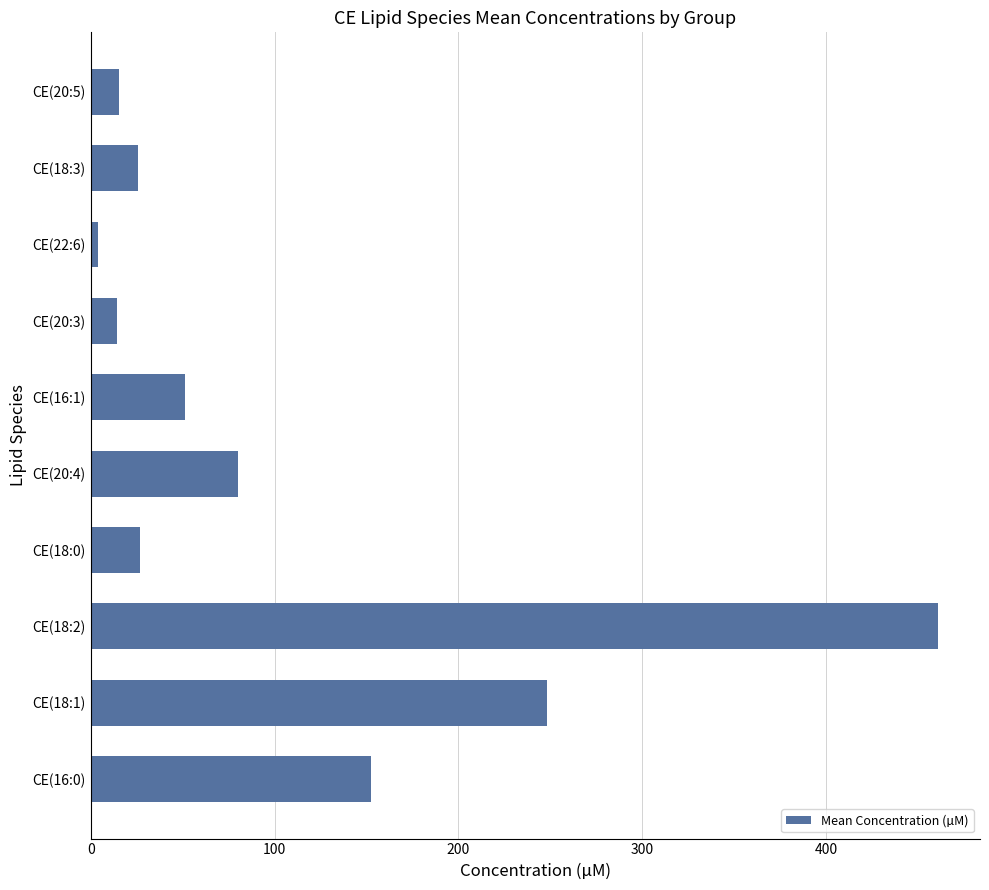

Between CE(18:0) and CE(18:1), which is larger?

CE(18:1)